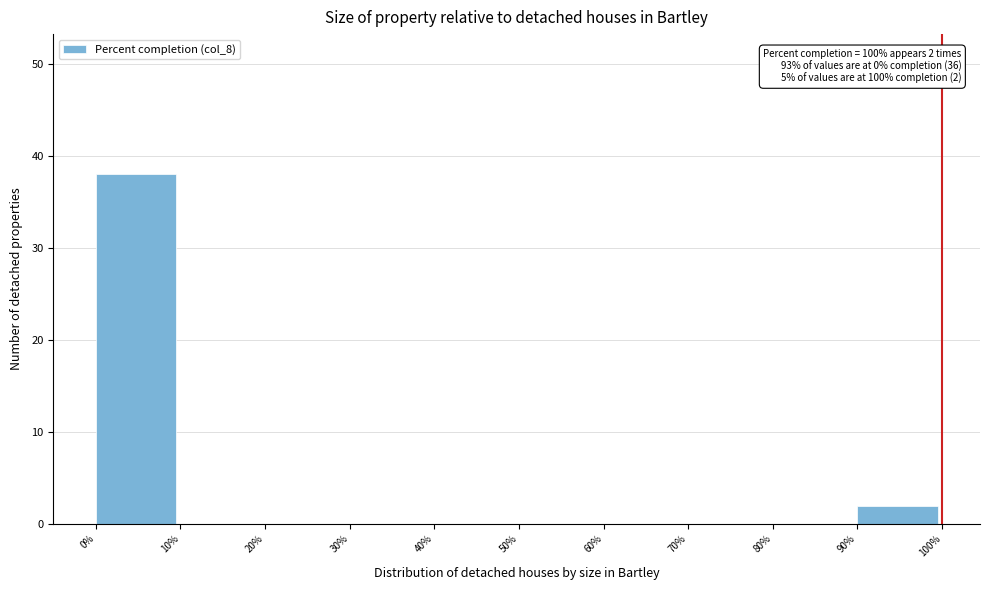

Which range on the x-axis has the tallest bar?

0% to 10%